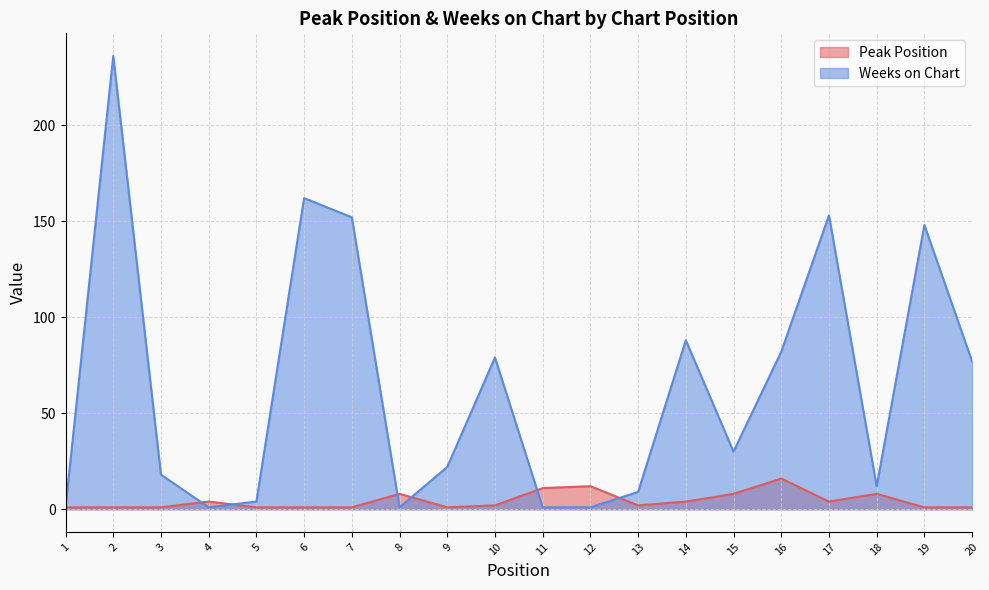

How many interior local valleys does the Weeks on Chart series have?

4